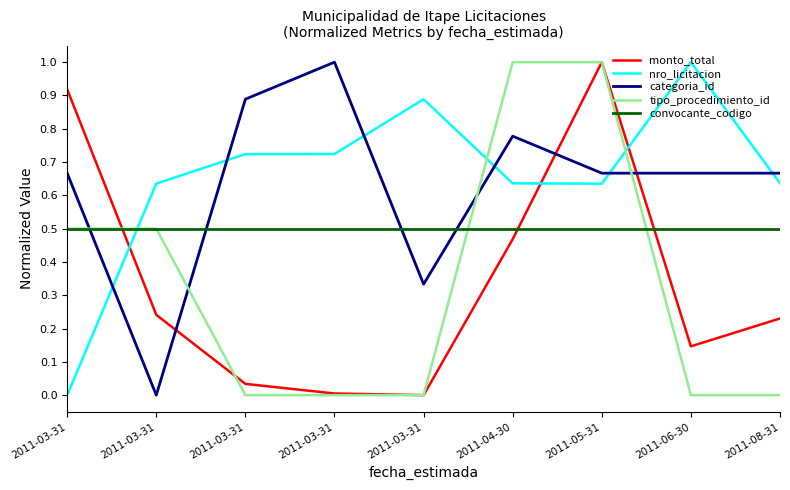

Is this an area chart (filled region under the line)?

No